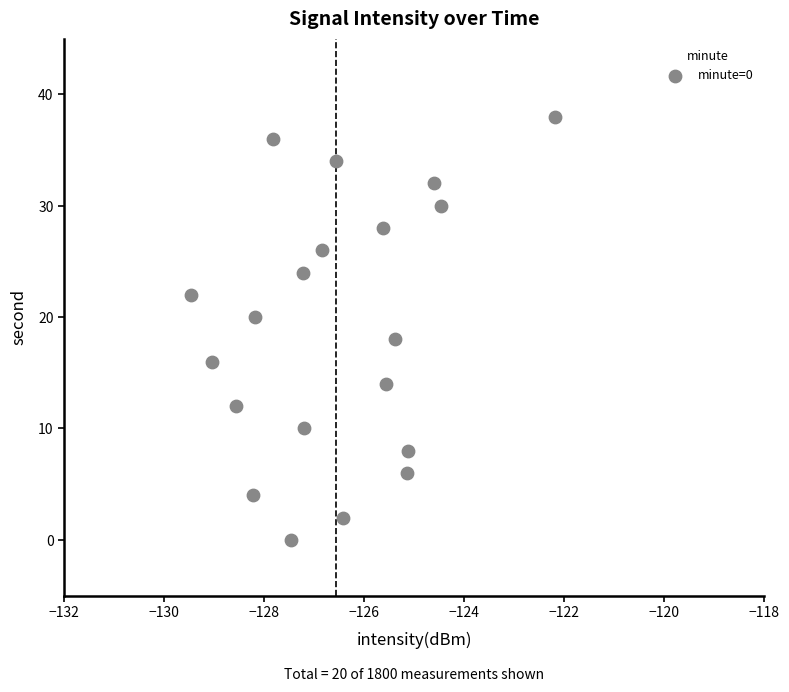

What is the range of Y values (max minus min)?

38